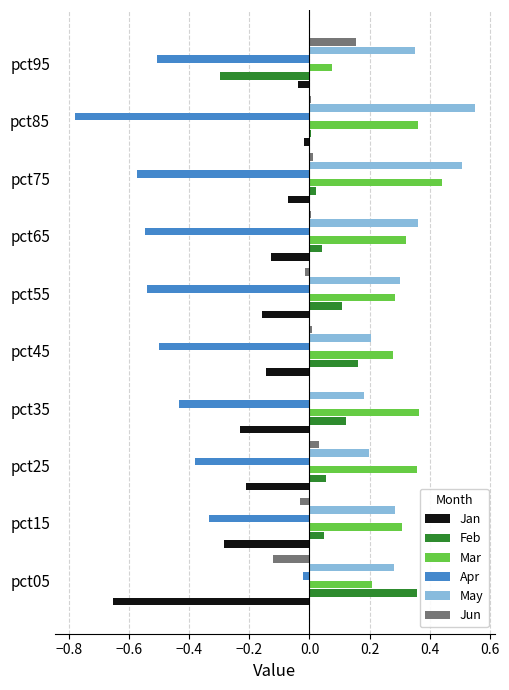

Which label corresponds to the largest value in the chart?

pct85